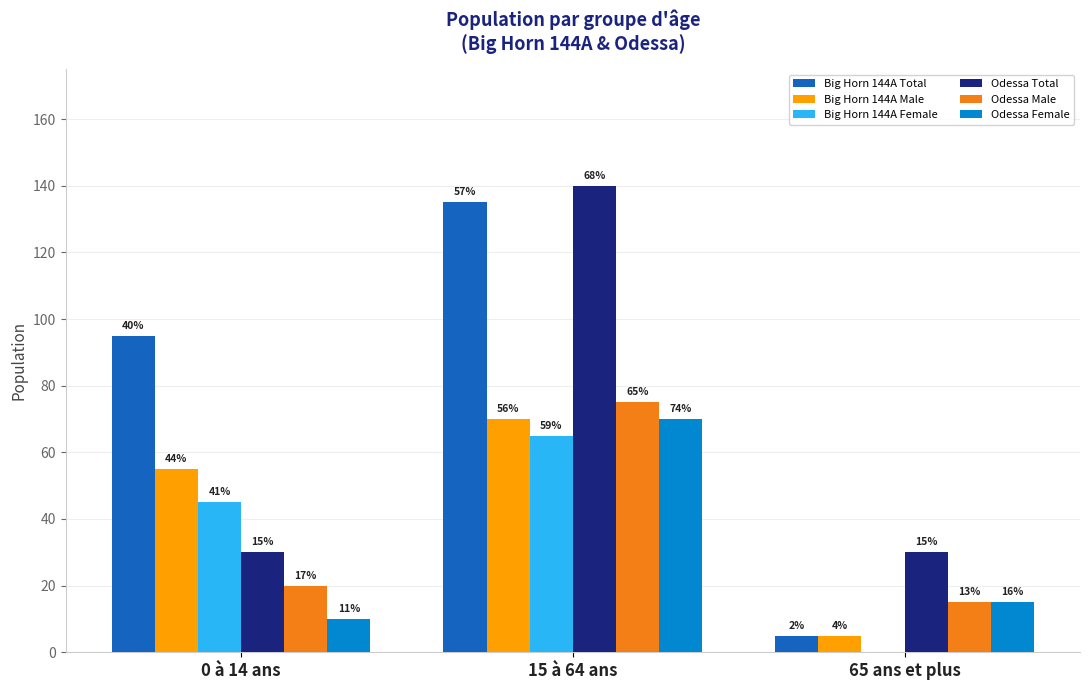

Are the bars horizontal?

No